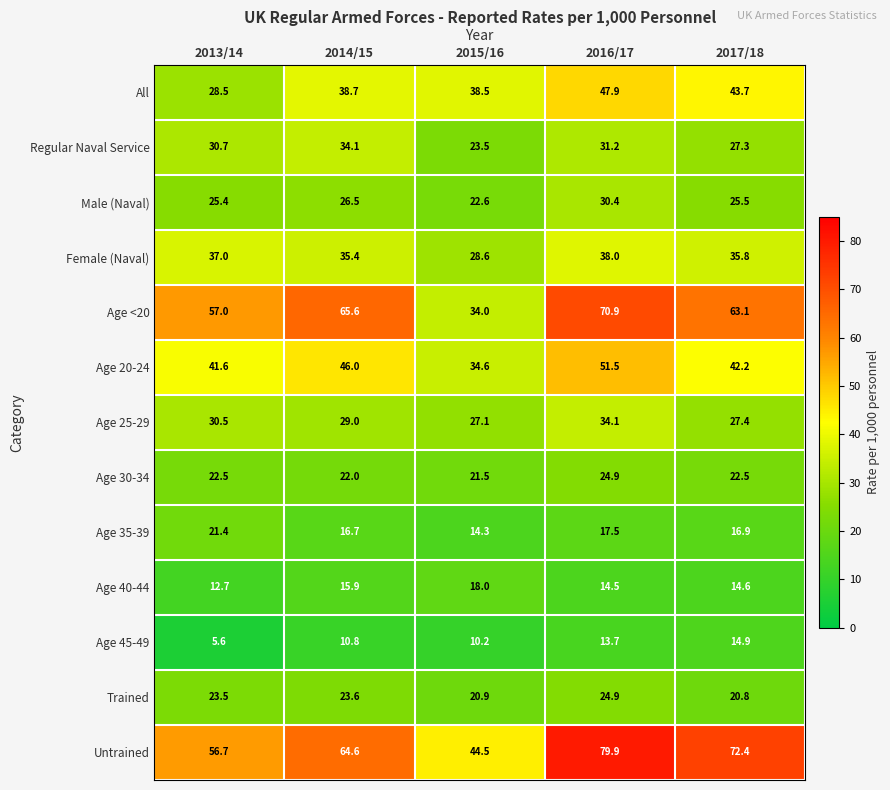

At how many categories does at least one series exceed 50?

4